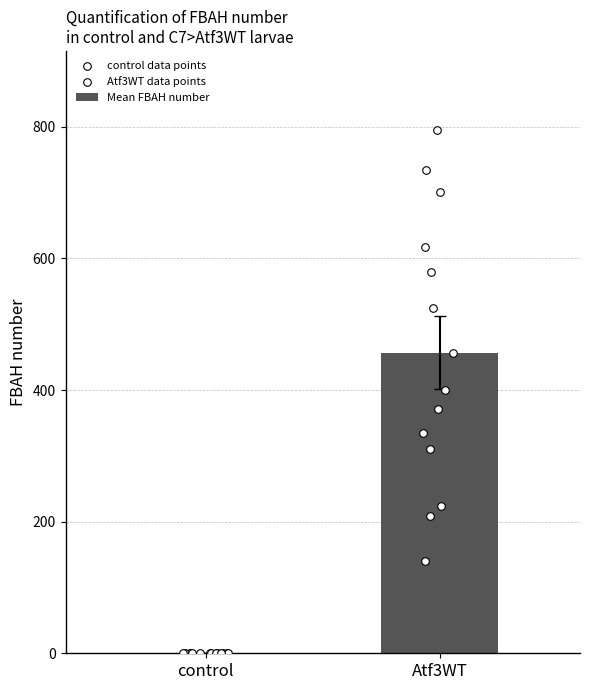

Which series reaches the maximum Y coordinate?

Atf3WT